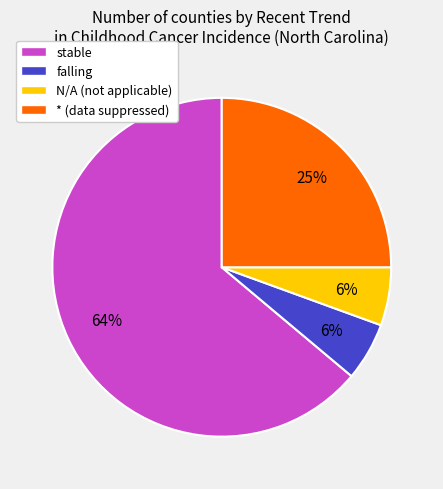

To the nearest percent, what is the average slice percentage?

25%